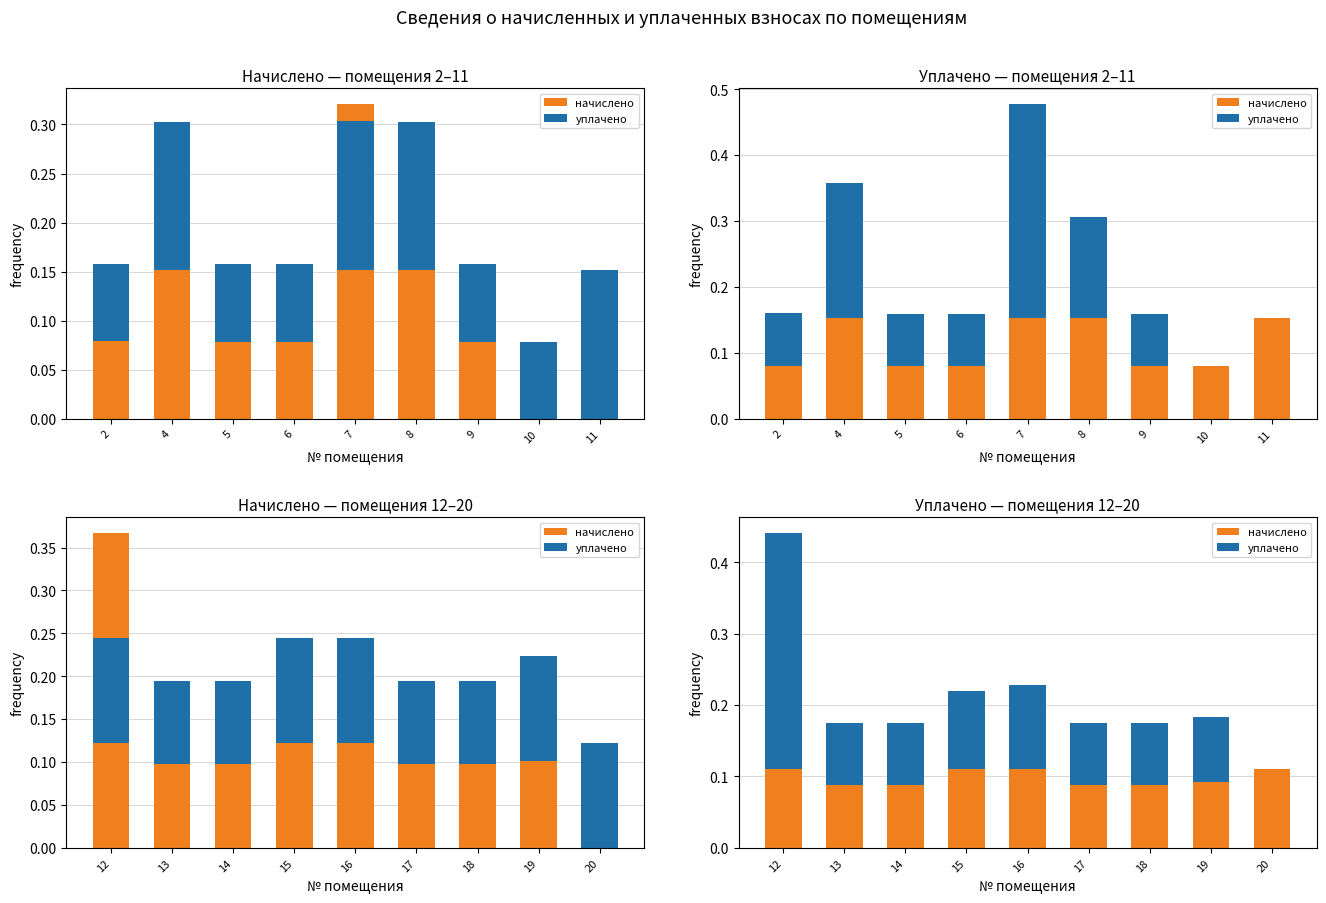

Reading right to left, what are all the values shown in this chart?

начислено: 0.1	0.1	0.1	0.1	0.1	0.1	0.1	0.1	0.1
уплачено: 0.0	0.1	0.1	0.1	0.1	0.1	0.1	0.1	0.3